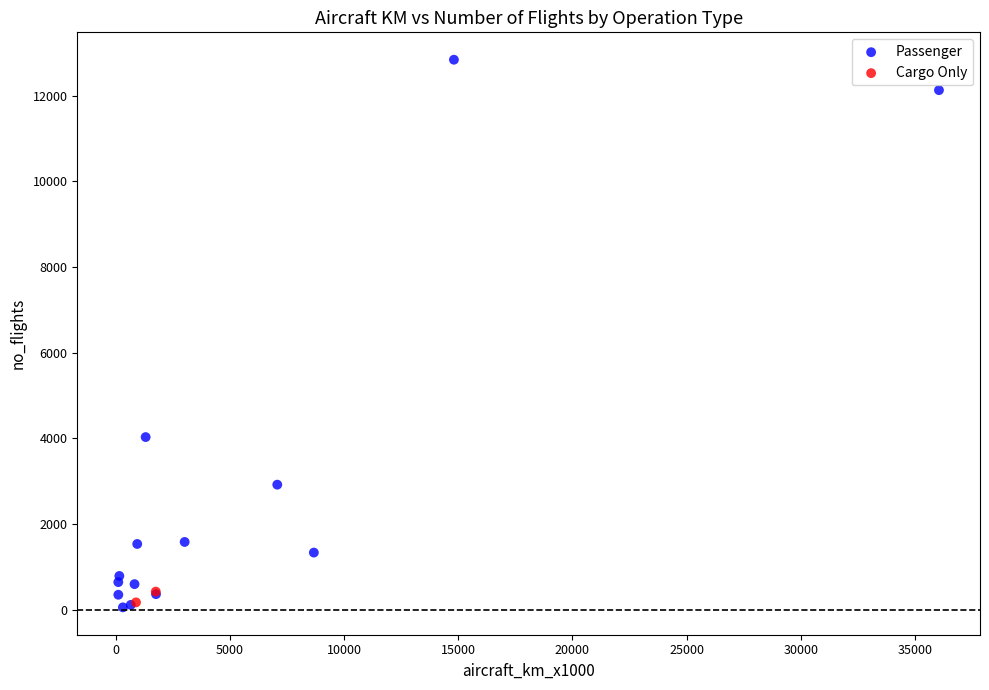

What are all the series names shown in the legend?

Passenger, Cargo Only